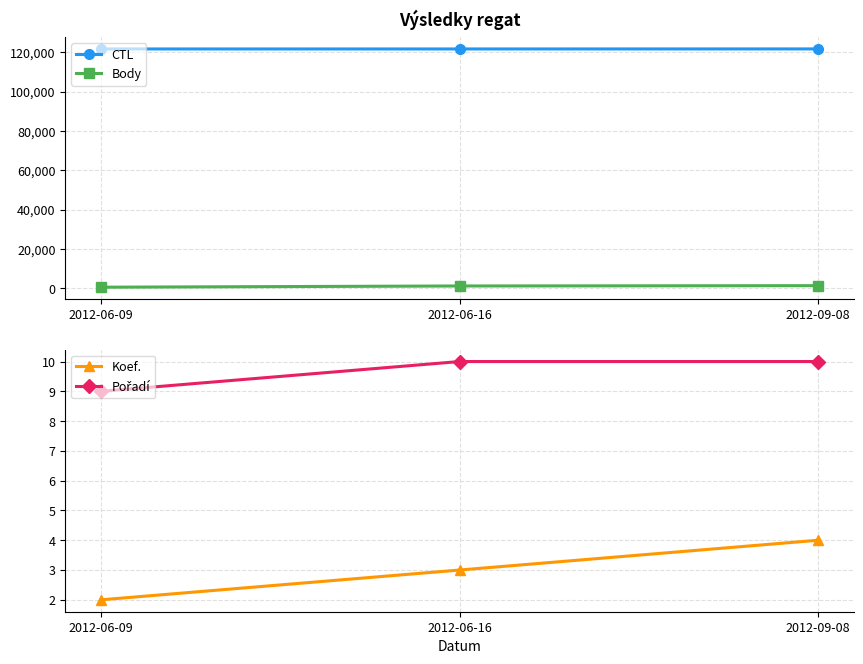

What is the difference between the maximum and minimum values in the CTL series?

15